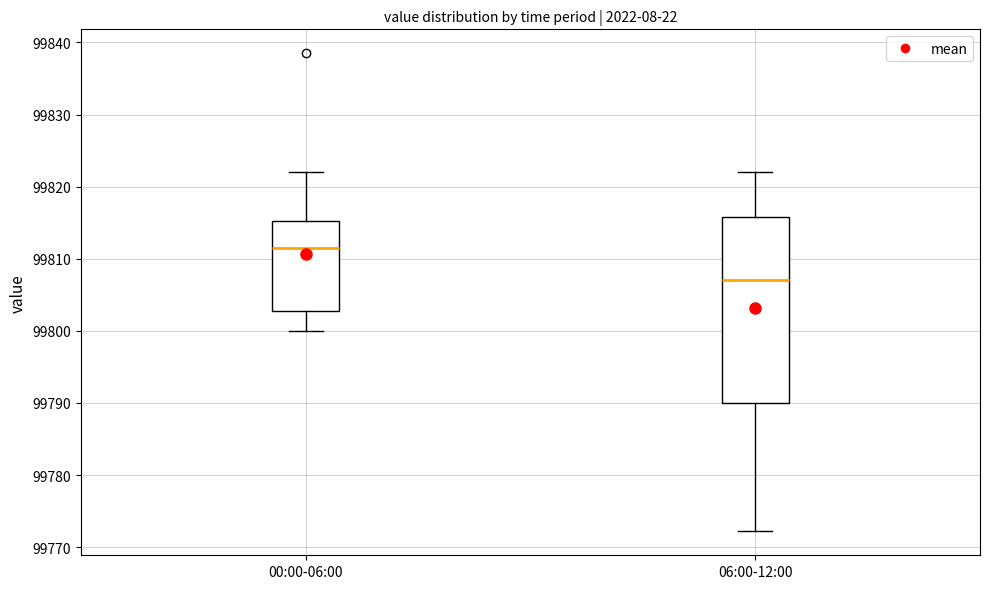

Reading left to right, transcribe this box plot: for each box, give where its median line is, the range the box spans, and where its two whiskers end, as read against the y-axis. The values are not printed on the chart, so give them approximately, as read against the axis.

00:00-06:00: median 99811, box 99803 to 99815, whiskers 99800 to 99822
06:00-12:00: median 99807, box 99790 to 99816, whiskers 99772 to 99822